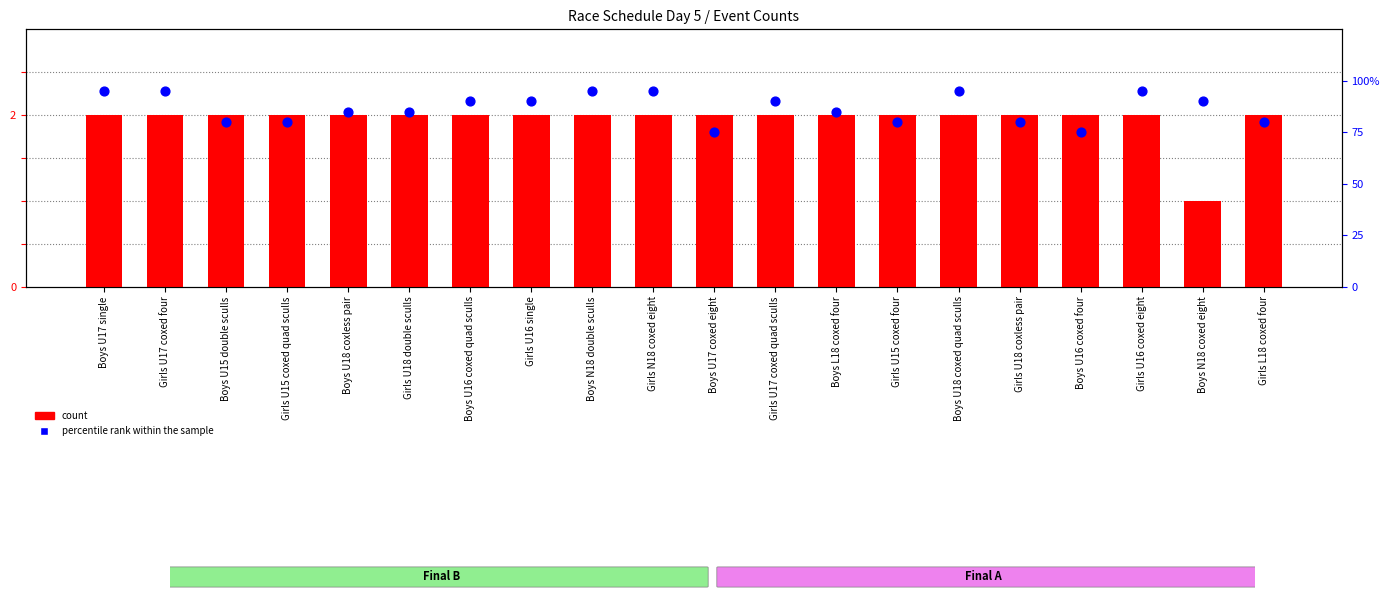

Which series contains the lowest Y value?

count